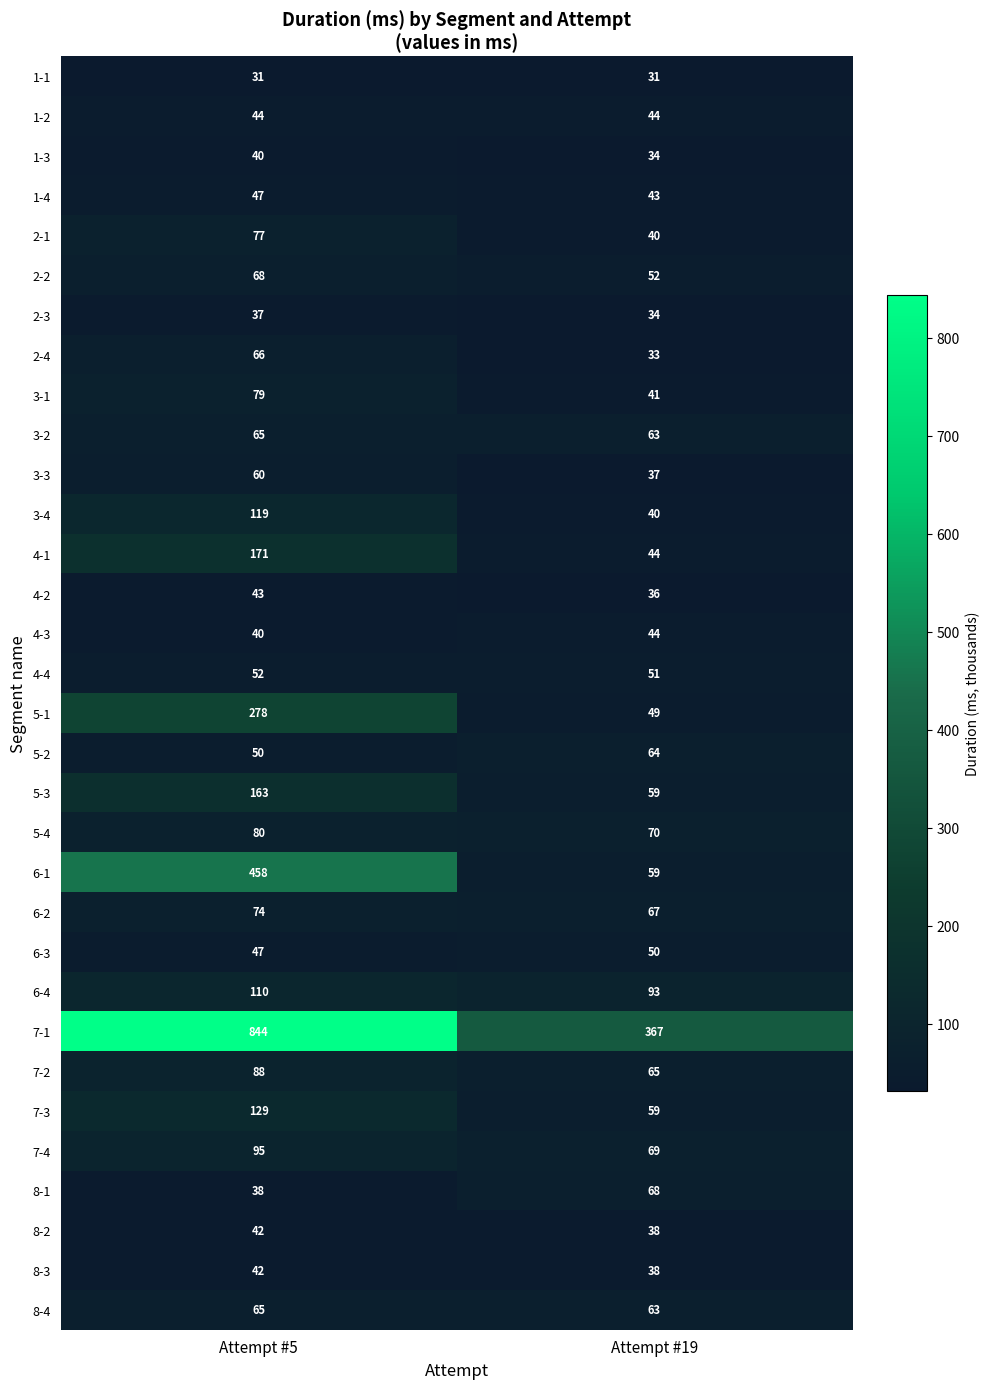

List the labels in order of 4-4 value, smallest first.

Attempt #19, Attempt #5